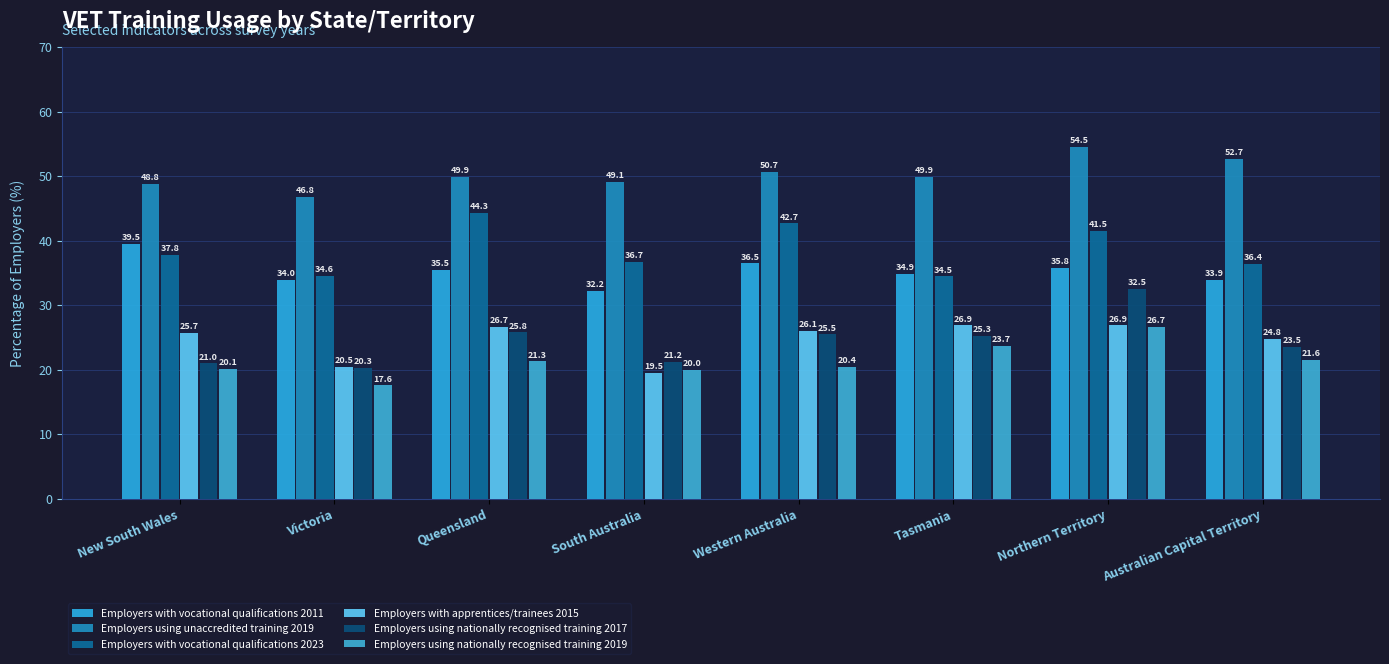

What position from the left is Australian Capital Territory?

8